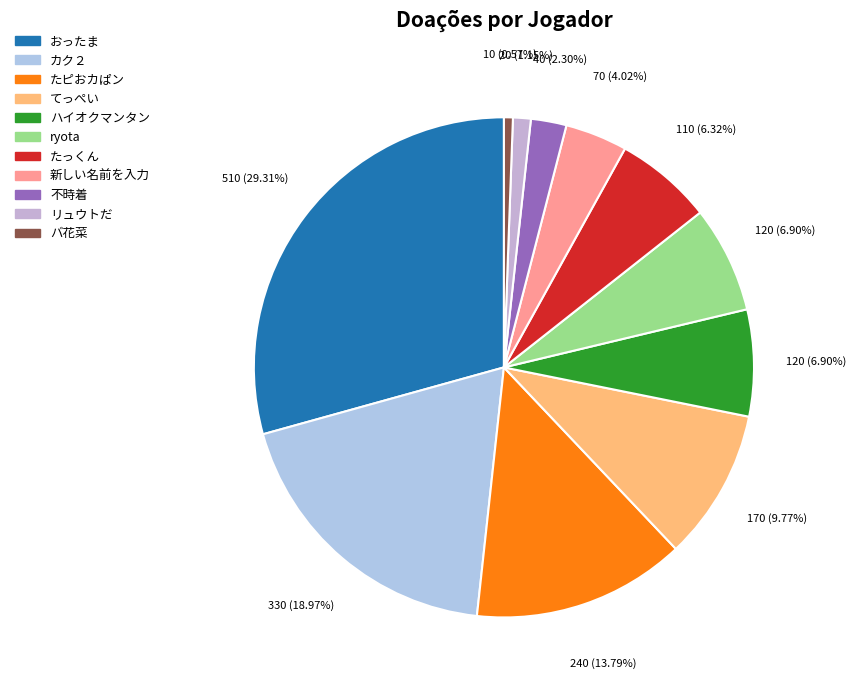

Is there a majority slice in this chart?

No